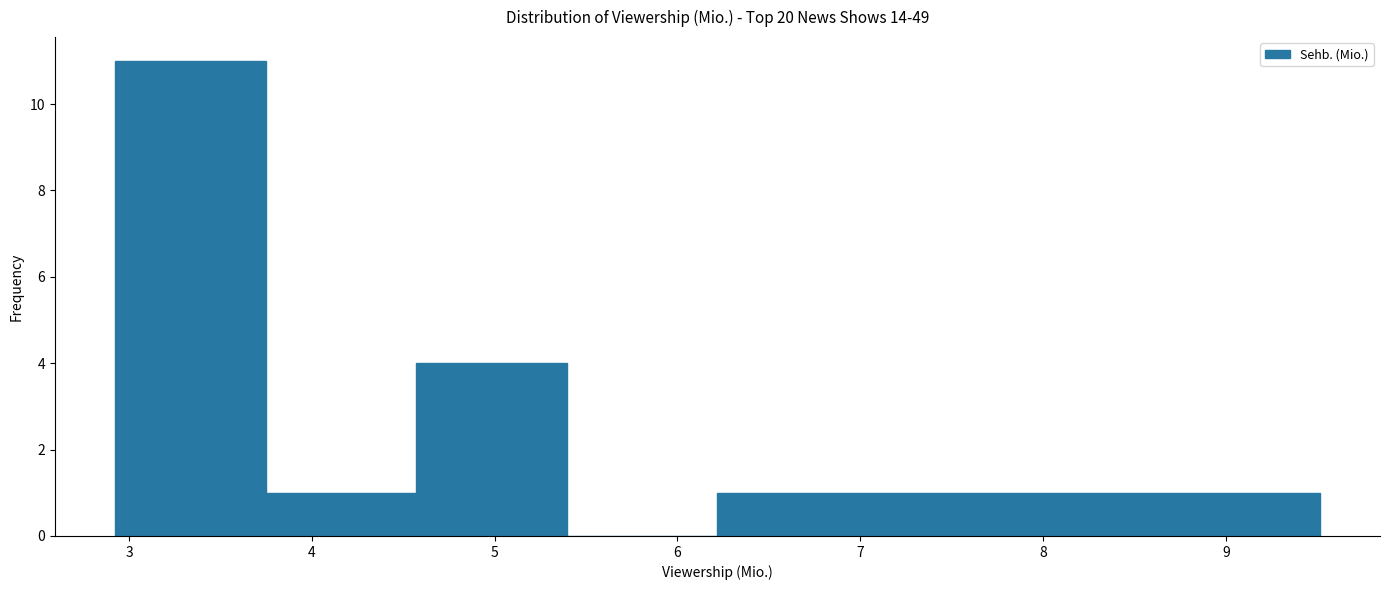

What is the height of the bar covering 7.0 to 7.9 on the x-axis? Neither the bar edges nor the heights are printed on the chart, so give them approximately, as read against the axes.

1